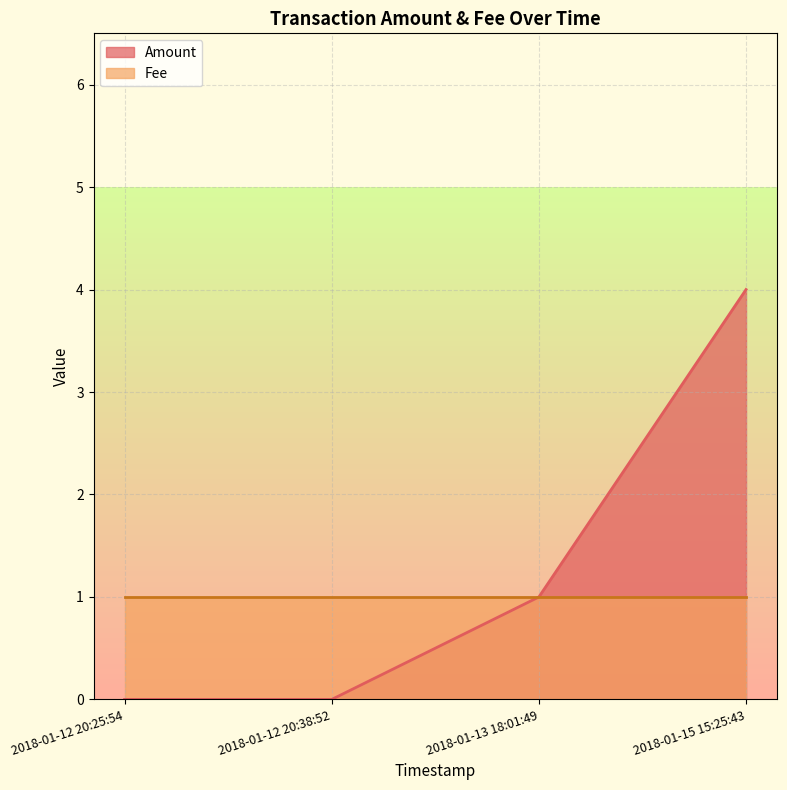

What is the approximate value at 2018-01-15 15:25:43?

4